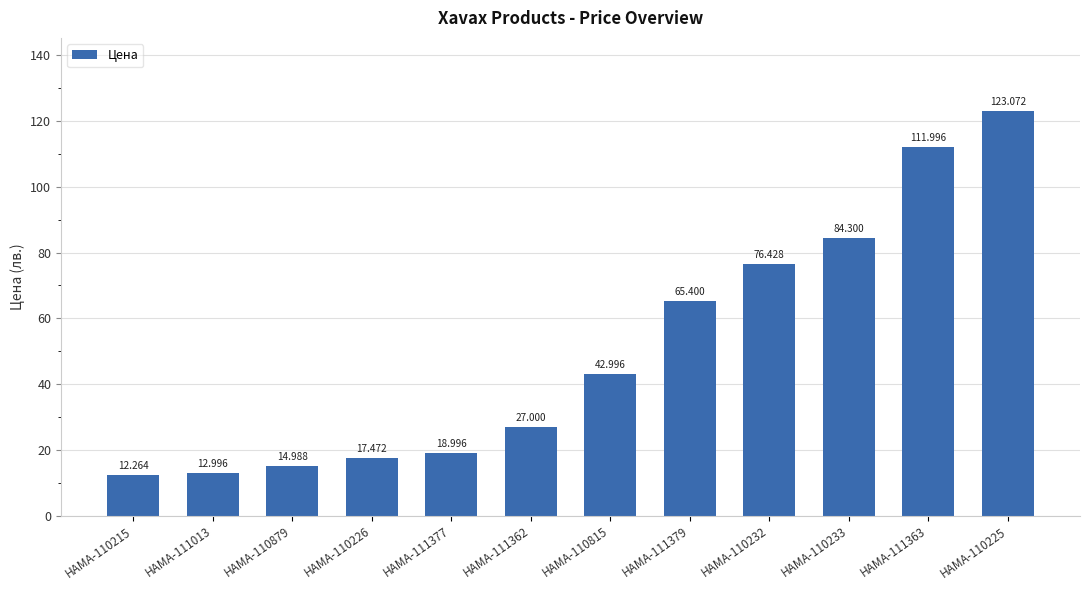

Between HAMA-111377 and HAMA-110233, which is larger?

HAMA-110233